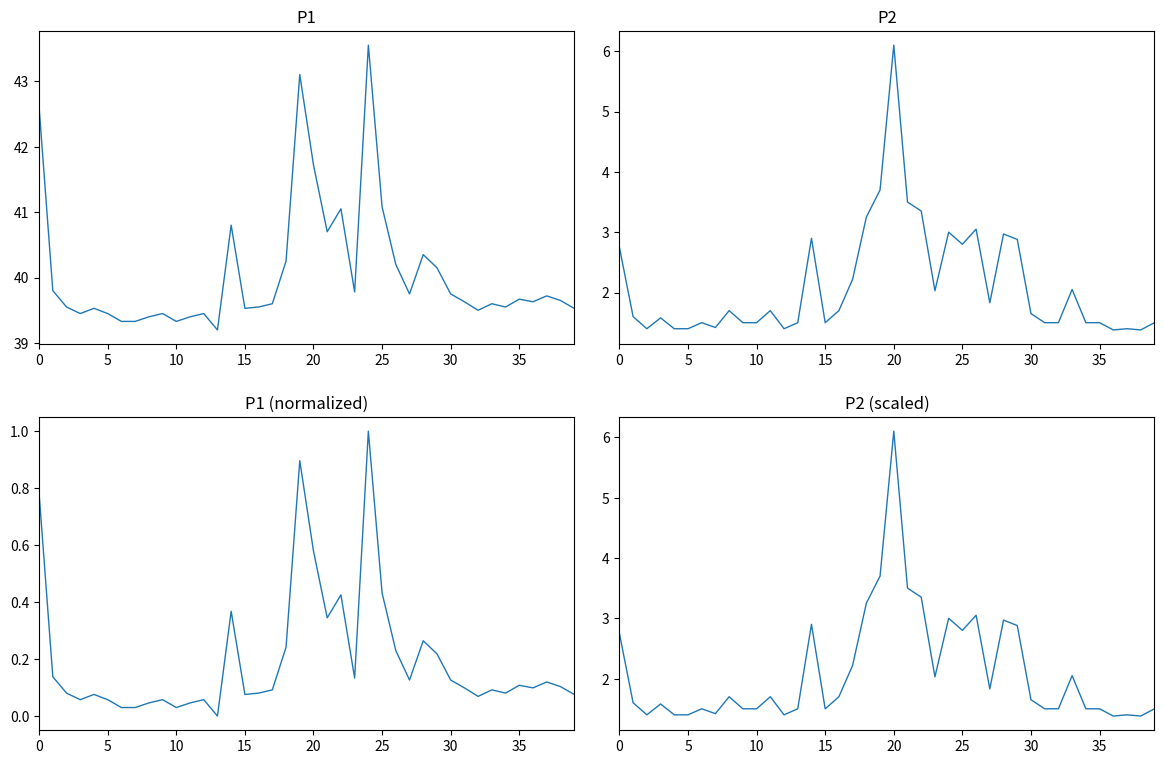

What is the sum of all P2 (scaled) values?

84.5